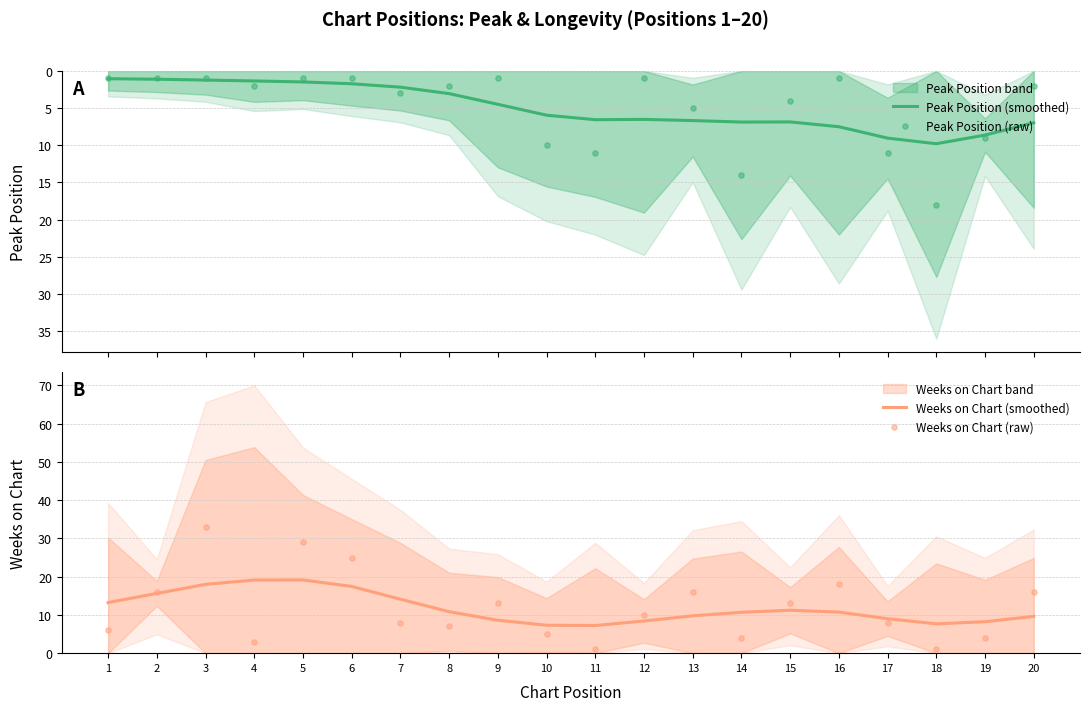

At how many categories does at least one series exceed 17?

6